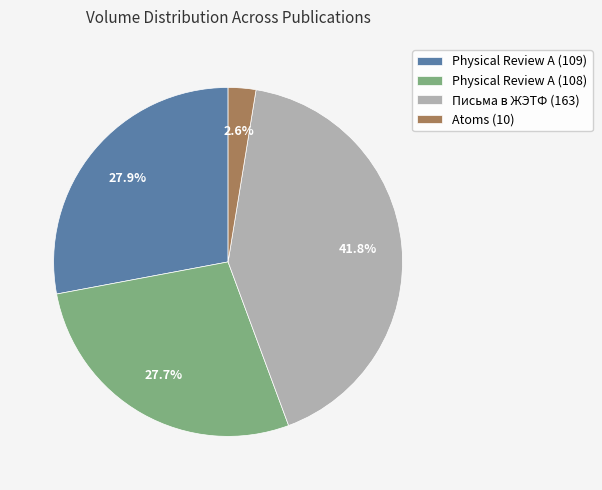

What percentage is the Physical Review A (109) slice, to the nearest percent?

28%